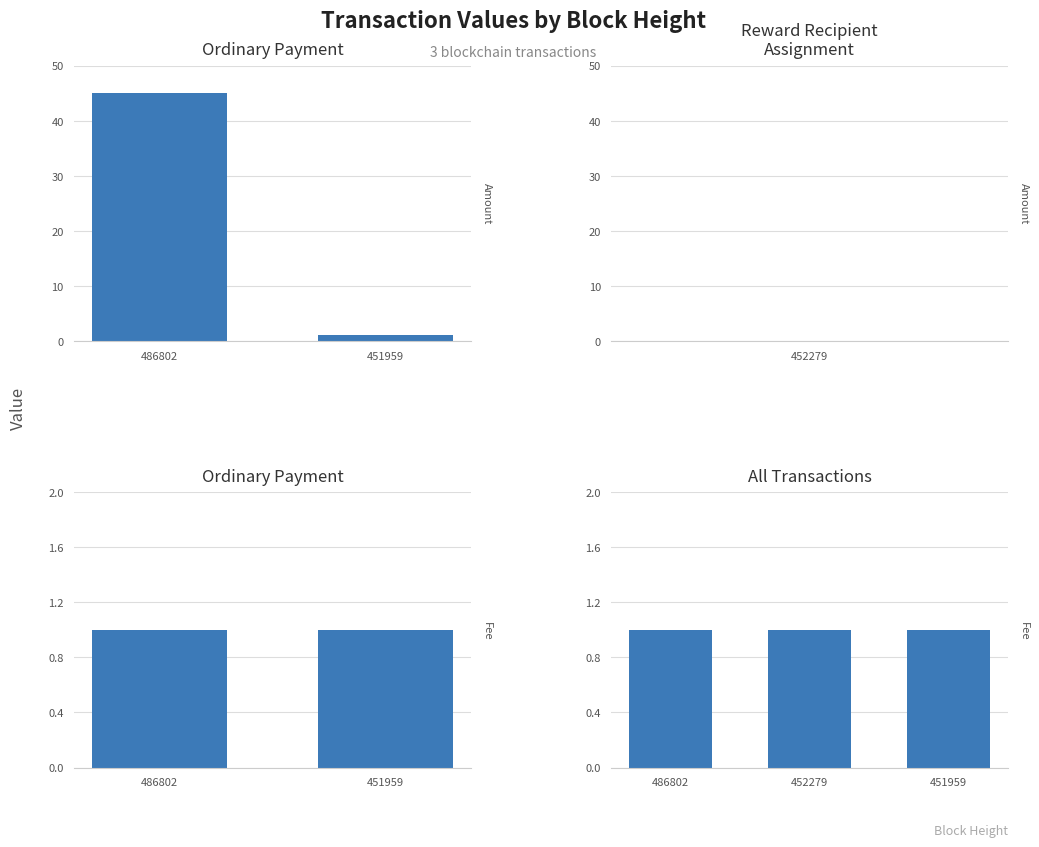

Does the chart contain stacked bars?

No